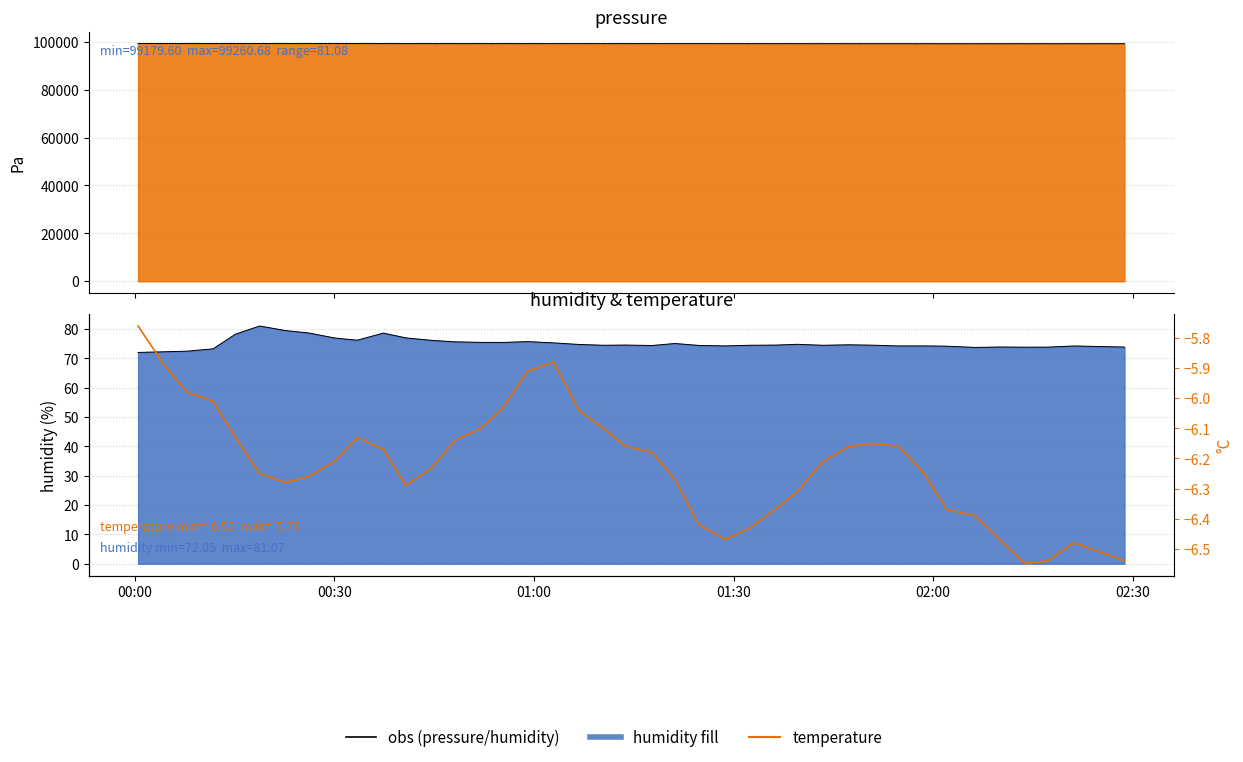

Which series has the largest total across all categories?

pressure (line)